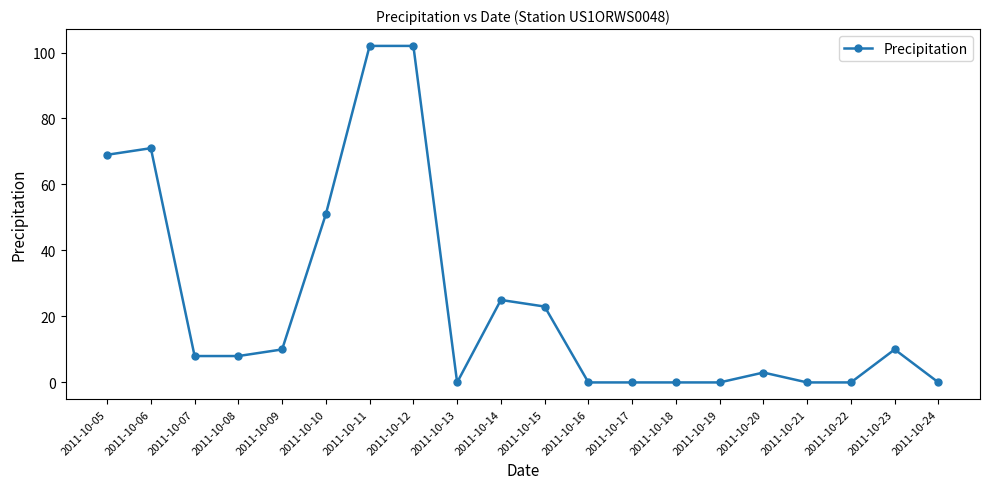

What is the difference between the maximum and minimum values?

102